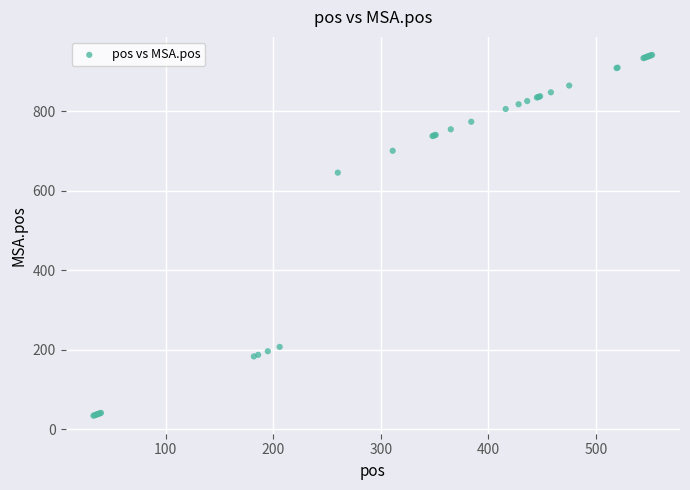

What Y value in the scatter plot is closest to 487?

645